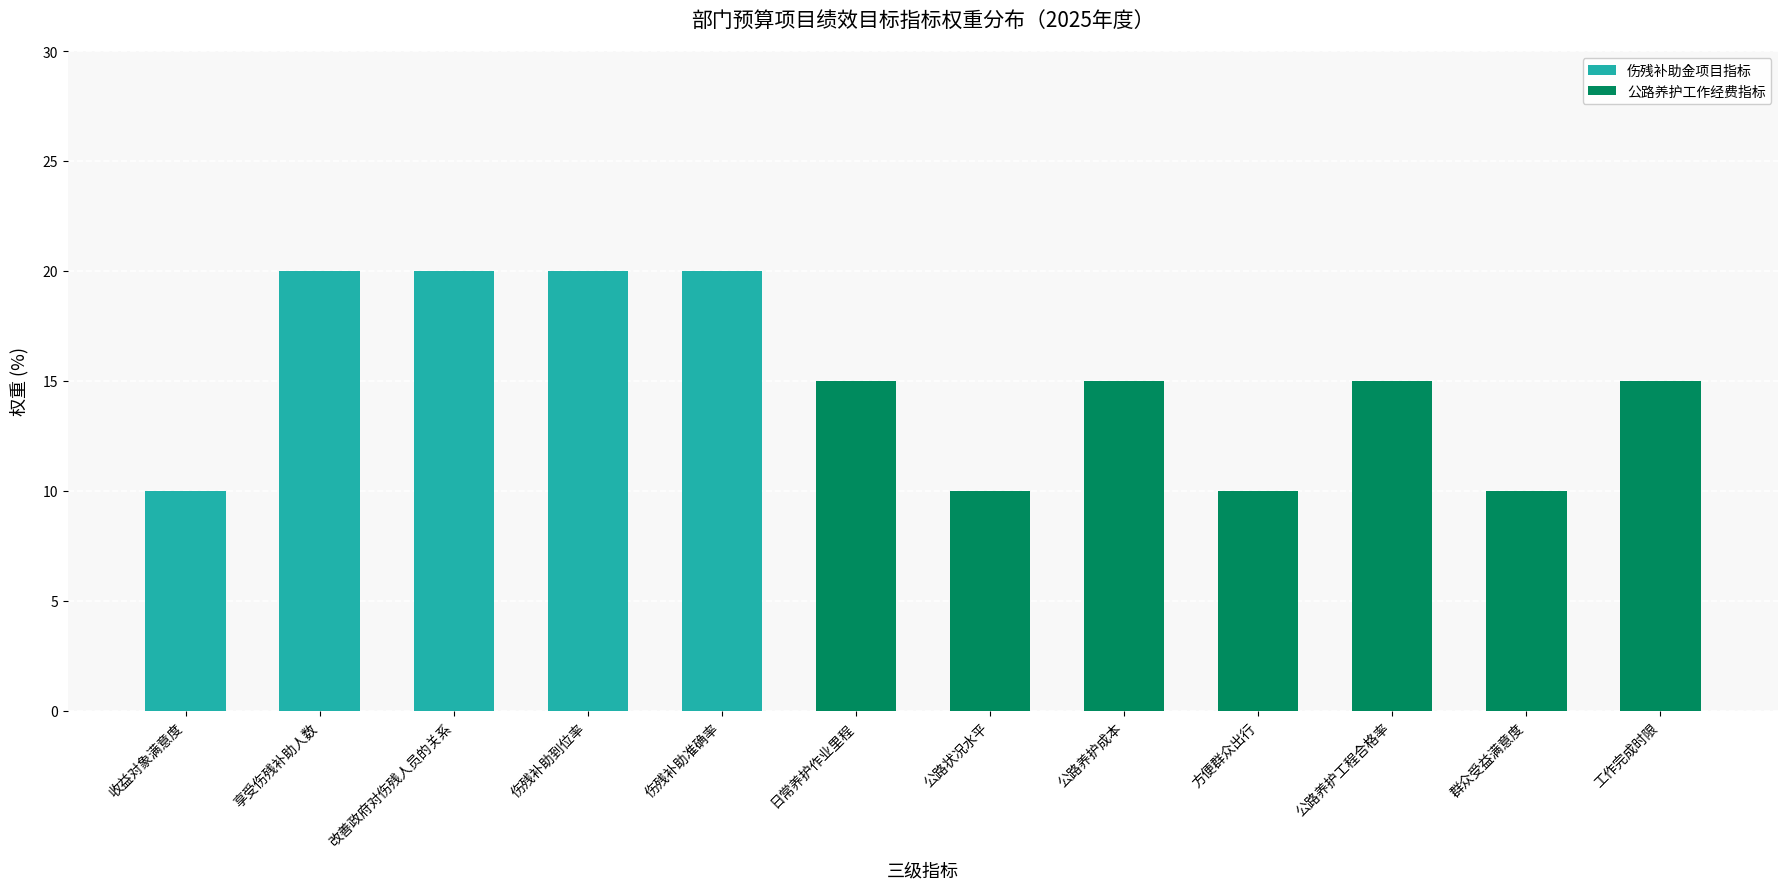

Which category has the highest value across all series?

享受伤残补助人数